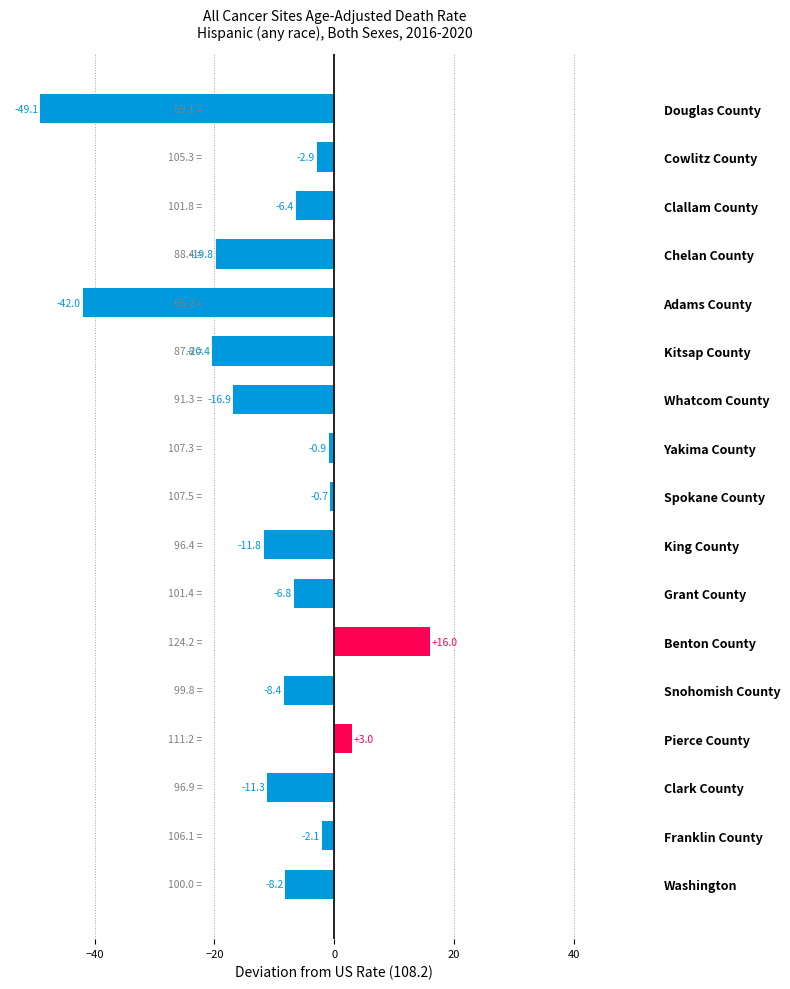

The chart shows a value of -9.1 at Adams County. True or false?

False